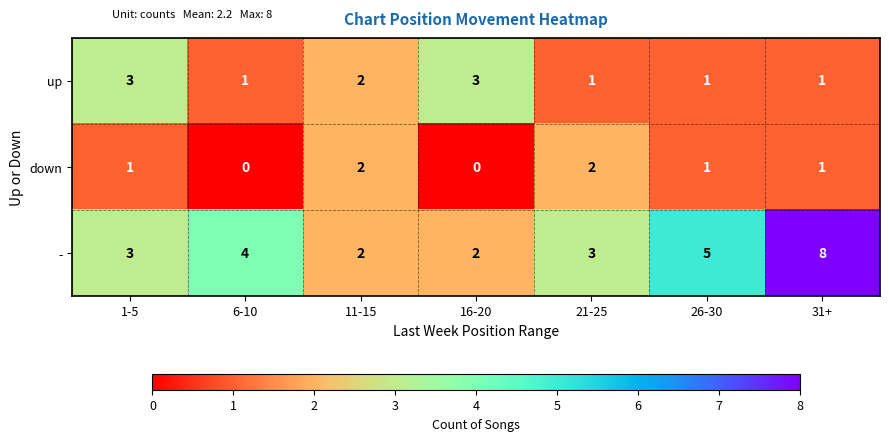

How many - values are between 2 and 5?

6